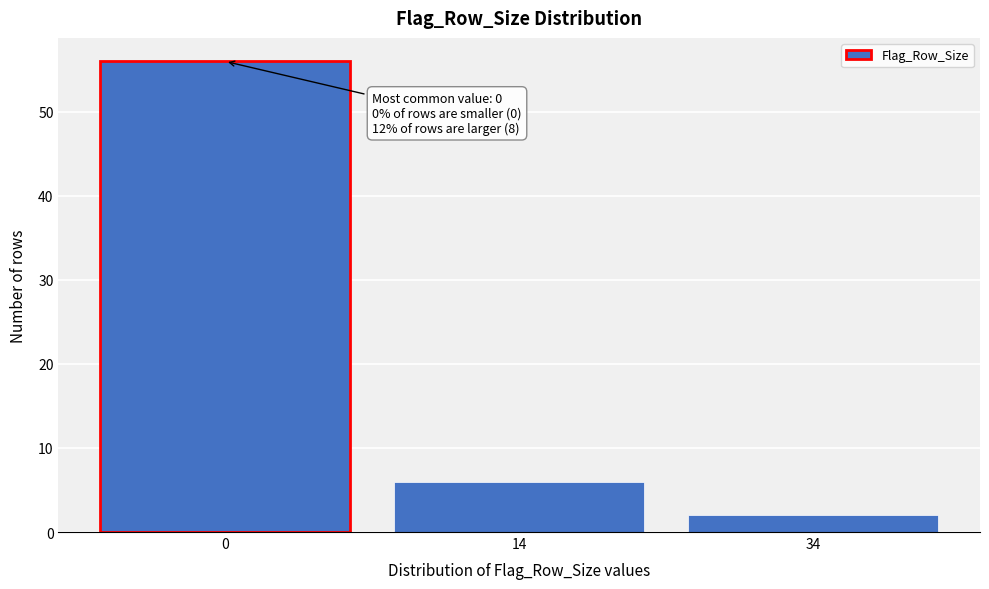

Reading left to right, list all the values displayed in this chart.

0=56	14=6	34=2